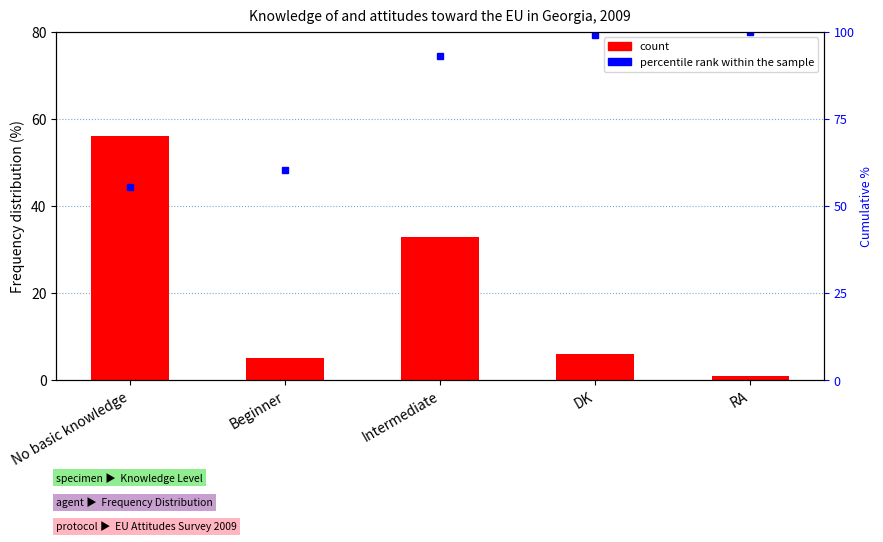

The percentile rank within the sample series shows 99.0 at DK. True or false?

True